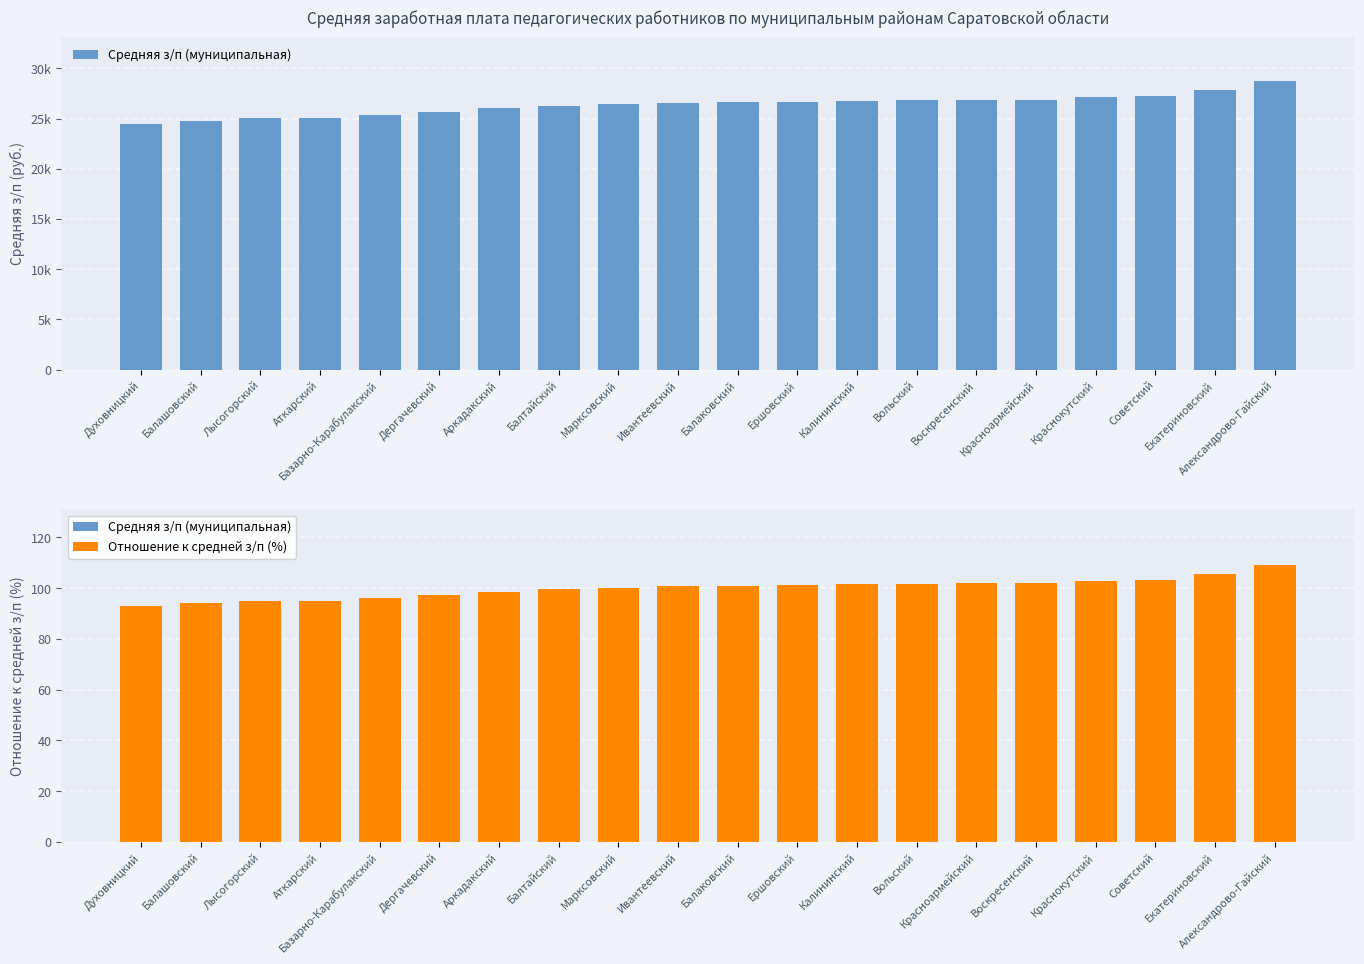

Which series has the largest total across all categories?

Средняя з/п (муниципальная)